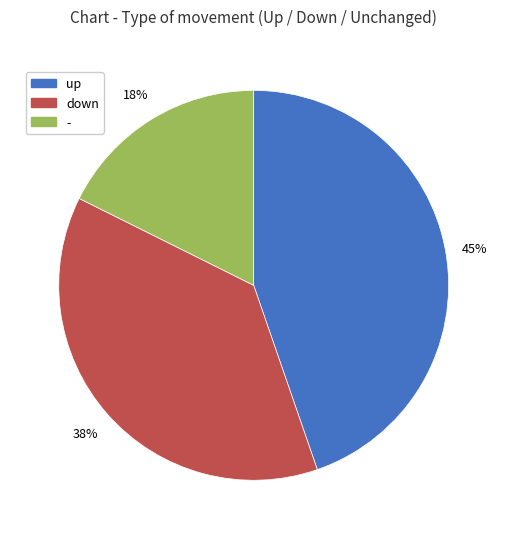

To the nearest percent, what percentage of the pie is down?

38%